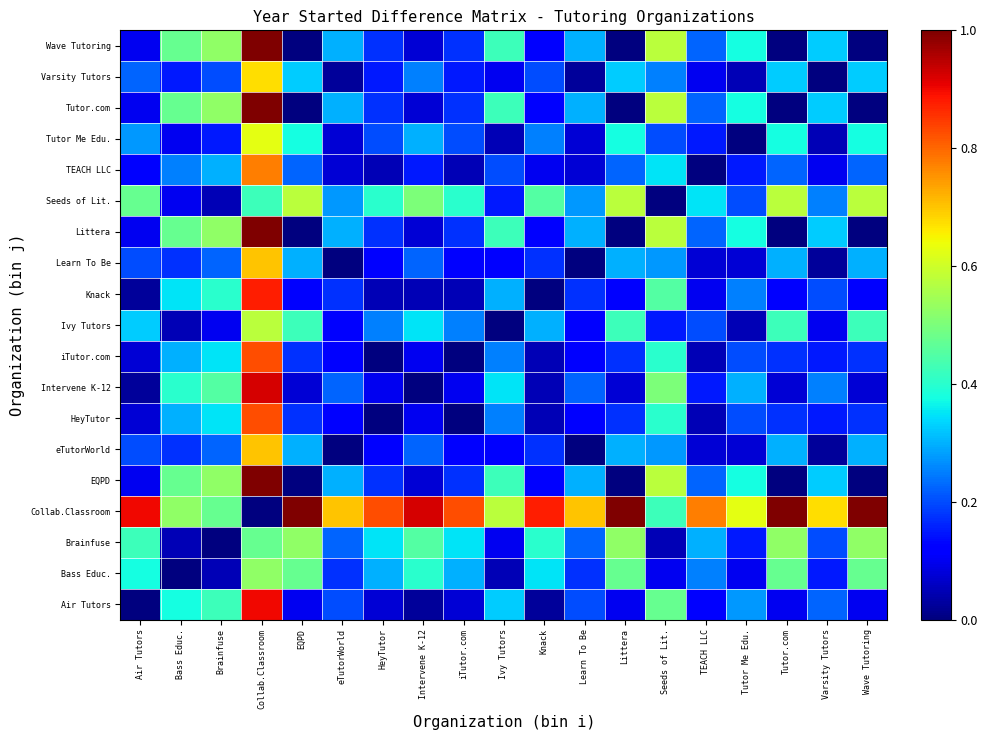

Reading left to right, extract all data points from this chart.

Air Tutors: Air Tutors=0.0	Bass Educ.=0.4	Brainfuse=0.4	Collab.Classroom=0.9	EQPD=0.1	eTutorWorld=0.2	HeyTutor=0.1	Intervene K-12=0.0	iTutor.com=0.1	Ivy Tutors=0.3	Knack=0.0	Learn To Be=0.2	Littera=0.1	Seeds of Lit.=0.5	TEACH LLC=0.1	Tutor Me Edu.=0.3	Tutor.com=0.1	Varsity Tutors=0.2	Wave Tutoring=0.1
Bass Educ.: Air Tutors=0.4	Bass Educ.=0.0	Brainfuse=0.1	Collab.Classroom=0.5	EQPD=0.5	eTutorWorld=0.2	HeyTutor=0.3	Intervene K-12=0.4	iTutor.com=0.3	Ivy Tutors=0.1	Knack=0.3	Learn To Be=0.2	Littera=0.5	Seeds of Lit.=0.1	TEACH LLC=0.2	Tutor Me Edu.=0.1	Tutor.com=0.5	Varsity Tutors=0.1	Wave Tutoring=0.5
Brainfuse: Air Tutors=0.4	Bass Educ.=0.1	Brainfuse=0.0	Collab.Classroom=0.5	EQPD=0.5	eTutorWorld=0.2	HeyTutor=0.3	Intervene K-12=0.5	iTutor.com=0.3	Ivy Tutors=0.1	Knack=0.4	Learn To Be=0.2	Littera=0.5	Seeds of Lit.=0.1	TEACH LLC=0.3	Tutor Me Edu.=0.1	Tutor.com=0.5	Varsity Tutors=0.2	Wave Tutoring=0.5
Collab.Classroom: Air Tutors=0.9	Bass Educ.=0.5	Brainfuse=0.5	Collab.Classroom=0.0	EQPD=1.0	eTutorWorld=0.7	HeyTutor=0.8	Intervene K-12=0.9	iTutor.com=0.8	Ivy Tutors=0.6	Knack=0.9	Learn To Be=0.7	Littera=1.0	Seeds of Lit.=0.4	TEACH LLC=0.8	Tutor Me Edu.=0.6	Tutor.com=1.0	Varsity Tutors=0.7	Wave Tutoring=1.0
EQPD: Air Tutors=0.1	Bass Educ.=0.5	Brainfuse=0.5	Collab.Classroom=1.0	EQPD=0.0	eTutorWorld=0.3	HeyTutor=0.2	Intervene K-12=0.1	iTutor.com=0.2	Ivy Tutors=0.4	Knack=0.1	Learn To Be=0.3	Littera=0.0	Seeds of Lit.=0.6	TEACH LLC=0.2	Tutor Me Edu.=0.4	Tutor.com=0.0	Varsity Tutors=0.3	Wave Tutoring=0.0
eTutorWorld: Air Tutors=0.2	Bass Educ.=0.2	Brainfuse=0.2	Collab.Classroom=0.7	EQPD=0.3	eTutorWorld=0.0	HeyTutor=0.1	Intervene K-12=0.2	iTutor.com=0.1	Ivy Tutors=0.1	Knack=0.2	Learn To Be=0.0	Littera=0.3	Seeds of Lit.=0.3	TEACH LLC=0.1	Tutor Me Edu.=0.1	Tutor.com=0.3	Varsity Tutors=0.0	Wave Tutoring=0.3
HeyTutor: Air Tutors=0.1	Bass Educ.=0.3	Brainfuse=0.3	Collab.Classroom=0.8	EQPD=0.2	eTutorWorld=0.1	HeyTutor=0.0	Intervene K-12=0.1	iTutor.com=0.0	Ivy Tutors=0.2	Knack=0.1	Learn To Be=0.1	Littera=0.2	Seeds of Lit.=0.4	TEACH LLC=0.1	Tutor Me Edu.=0.2	Tutor.com=0.2	Varsity Tutors=0.1	Wave Tutoring=0.2
Intervene K-12: Air Tutors=0.0	Bass Educ.=0.4	Brainfuse=0.5	Collab.Classroom=0.9	EQPD=0.1	eTutorWorld=0.2	HeyTutor=0.1	Intervene K-12=0.0	iTutor.com=0.1	Ivy Tutors=0.3	Knack=0.1	Learn To Be=0.2	Littera=0.1	Seeds of Lit.=0.5	TEACH LLC=0.1	Tutor Me Edu.=0.3	Tutor.com=0.1	Varsity Tutors=0.2	Wave Tutoring=0.1
iTutor.com: Air Tutors=0.1	Bass Educ.=0.3	Brainfuse=0.3	Collab.Classroom=0.8	EQPD=0.2	eTutorWorld=0.1	HeyTutor=0.0	Intervene K-12=0.1	iTutor.com=0.0	Ivy Tutors=0.2	Knack=0.1	Learn To Be=0.1	Littera=0.2	Seeds of Lit.=0.4	TEACH LLC=0.1	Tutor Me Edu.=0.2	Tutor.com=0.2	Varsity Tutors=0.1	Wave Tutoring=0.2
Ivy Tutors: Air Tutors=0.3	Bass Educ.=0.1	Brainfuse=0.1	Collab.Classroom=0.6	EQPD=0.4	eTutorWorld=0.1	HeyTutor=0.2	Intervene K-12=0.3	iTutor.com=0.2	Ivy Tutors=0.0	Knack=0.3	Learn To Be=0.1	Littera=0.4	Seeds of Lit.=0.1	TEACH LLC=0.2	Tutor Me Edu.=0.1	Tutor.com=0.4	Varsity Tutors=0.1	Wave Tutoring=0.4
Knack: Air Tutors=0.0	Bass Educ.=0.3	Brainfuse=0.4	Collab.Classroom=0.9	EQPD=0.1	eTutorWorld=0.2	HeyTutor=0.1	Intervene K-12=0.1	iTutor.com=0.1	Ivy Tutors=0.3	Knack=0.0	Learn To Be=0.2	Littera=0.1	Seeds of Lit.=0.5	TEACH LLC=0.1	Tutor Me Edu.=0.2	Tutor.com=0.1	Varsity Tutors=0.2	Wave Tutoring=0.1
Learn To Be: Air Tutors=0.2	Bass Educ.=0.2	Brainfuse=0.2	Collab.Classroom=0.7	EQPD=0.3	eTutorWorld=0.0	HeyTutor=0.1	Intervene K-12=0.2	iTutor.com=0.1	Ivy Tutors=0.1	Knack=0.2	Learn To Be=0.0	Littera=0.3	Seeds of Lit.=0.3	TEACH LLC=0.1	Tutor Me Edu.=0.1	Tutor.com=0.3	Varsity Tutors=0.0	Wave Tutoring=0.3
Littera: Air Tutors=0.1	Bass Educ.=0.5	Brainfuse=0.5	Collab.Classroom=1.0	EQPD=0.0	eTutorWorld=0.3	HeyTutor=0.2	Intervene K-12=0.1	iTutor.com=0.2	Ivy Tutors=0.4	Knack=0.1	Learn To Be=0.3	Littera=0.0	Seeds of Lit.=0.6	TEACH LLC=0.2	Tutor Me Edu.=0.4	Tutor.com=0.0	Varsity Tutors=0.3	Wave Tutoring=0.0
Seeds of Lit.: Air Tutors=0.5	Bass Educ.=0.1	Brainfuse=0.1	Collab.Classroom=0.4	EQPD=0.6	eTutorWorld=0.3	HeyTutor=0.4	Intervene K-12=0.5	iTutor.com=0.4	Ivy Tutors=0.1	Knack=0.5	Learn To Be=0.3	Littera=0.6	Seeds of Lit.=0.0	TEACH LLC=0.3	Tutor Me Edu.=0.2	Tutor.com=0.6	Varsity Tutors=0.2	Wave Tutoring=0.6
TEACH LLC: Air Tutors=0.1	Bass Educ.=0.2	Brainfuse=0.3	Collab.Classroom=0.8	EQPD=0.2	eTutorWorld=0.1	HeyTutor=0.1	Intervene K-12=0.1	iTutor.com=0.1	Ivy Tutors=0.2	Knack=0.1	Learn To Be=0.1	Littera=0.2	Seeds of Lit.=0.3	TEACH LLC=0.0	Tutor Me Edu.=0.1	Tutor.com=0.2	Varsity Tutors=0.1	Wave Tutoring=0.2
Tutor Me Edu.: Air Tutors=0.3	Bass Educ.=0.1	Brainfuse=0.1	Collab.Classroom=0.6	EQPD=0.4	eTutorWorld=0.1	HeyTutor=0.2	Intervene K-12=0.3	iTutor.com=0.2	Ivy Tutors=0.1	Knack=0.2	Learn To Be=0.1	Littera=0.4	Seeds of Lit.=0.2	TEACH LLC=0.1	Tutor Me Edu.=0.0	Tutor.com=0.4	Varsity Tutors=0.1	Wave Tutoring=0.4
Tutor.com: Air Tutors=0.1	Bass Educ.=0.5	Brainfuse=0.5	Collab.Classroom=1.0	EQPD=0.0	eTutorWorld=0.3	HeyTutor=0.2	Intervene K-12=0.1	iTutor.com=0.2	Ivy Tutors=0.4	Knack=0.1	Learn To Be=0.3	Littera=0.0	Seeds of Lit.=0.6	TEACH LLC=0.2	Tutor Me Edu.=0.4	Tutor.com=0.0	Varsity Tutors=0.3	Wave Tutoring=0.0
Varsity Tutors: Air Tutors=0.2	Bass Educ.=0.1	Brainfuse=0.2	Collab.Classroom=0.7	EQPD=0.3	eTutorWorld=0.0	HeyTutor=0.1	Intervene K-12=0.2	iTutor.com=0.1	Ivy Tutors=0.1	Knack=0.2	Learn To Be=0.0	Littera=0.3	Seeds of Lit.=0.2	TEACH LLC=0.1	Tutor Me Edu.=0.1	Tutor.com=0.3	Varsity Tutors=0.0	Wave Tutoring=0.3
Wave Tutoring: Air Tutors=0.1	Bass Educ.=0.5	Brainfuse=0.5	Collab.Classroom=1.0	EQPD=0.0	eTutorWorld=0.3	HeyTutor=0.2	Intervene K-12=0.1	iTutor.com=0.2	Ivy Tutors=0.4	Knack=0.1	Learn To Be=0.3	Littera=0.0	Seeds of Lit.=0.6	TEACH LLC=0.2	Tutor Me Edu.=0.4	Tutor.com=0.0	Varsity Tutors=0.3	Wave Tutoring=0.0